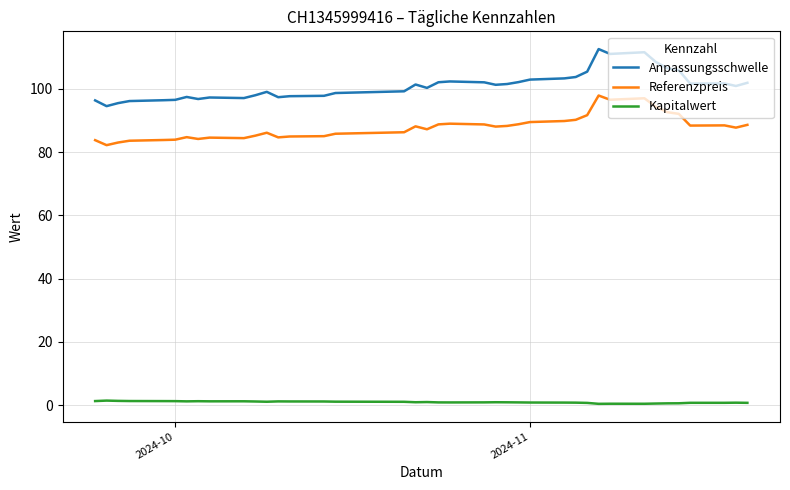

True or false: Referenzpreis and Anpassungsschwelle intersect in this chart.

False